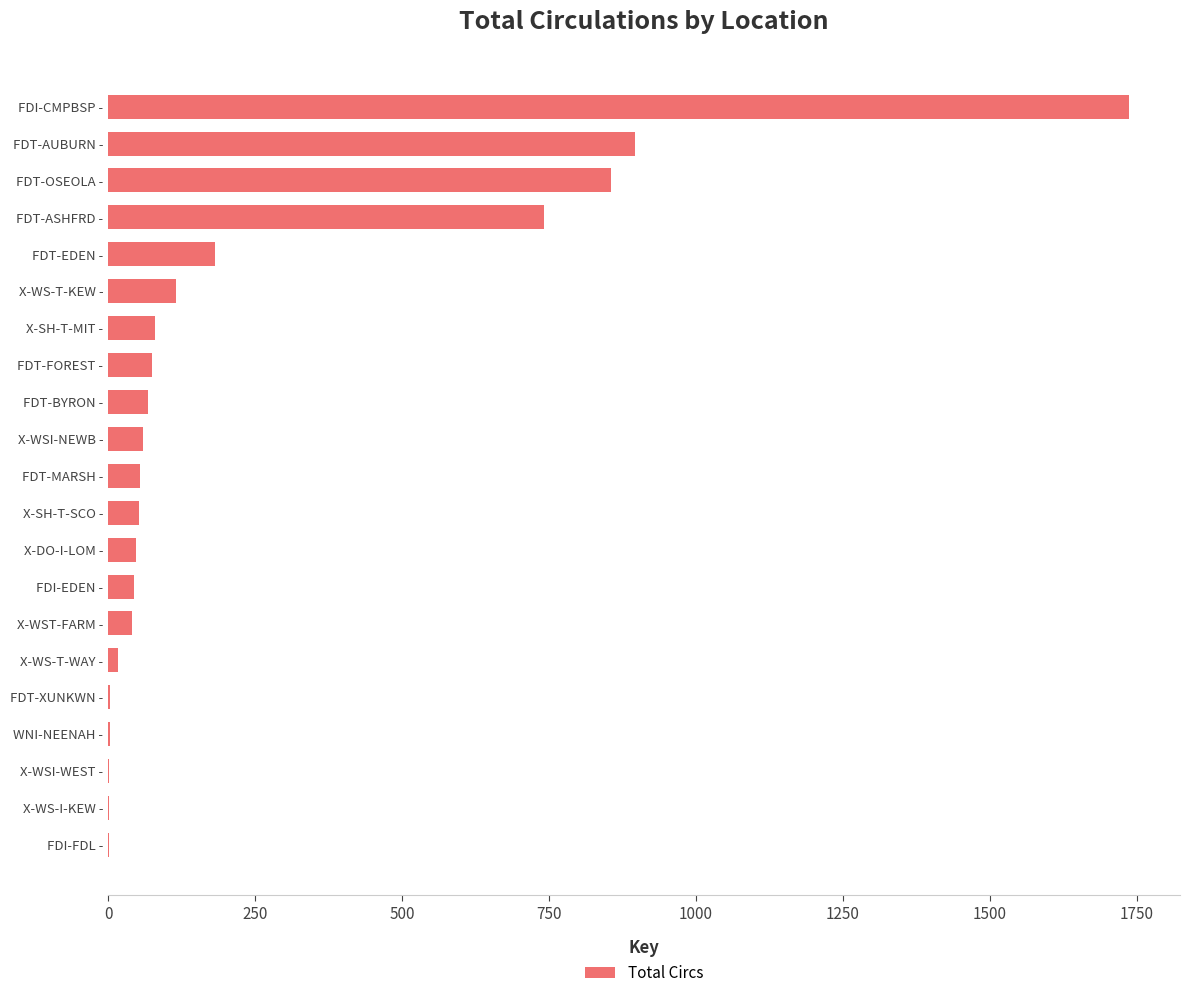

The chart shows a value of 74 at FDT-FOREST -. True or false?

True